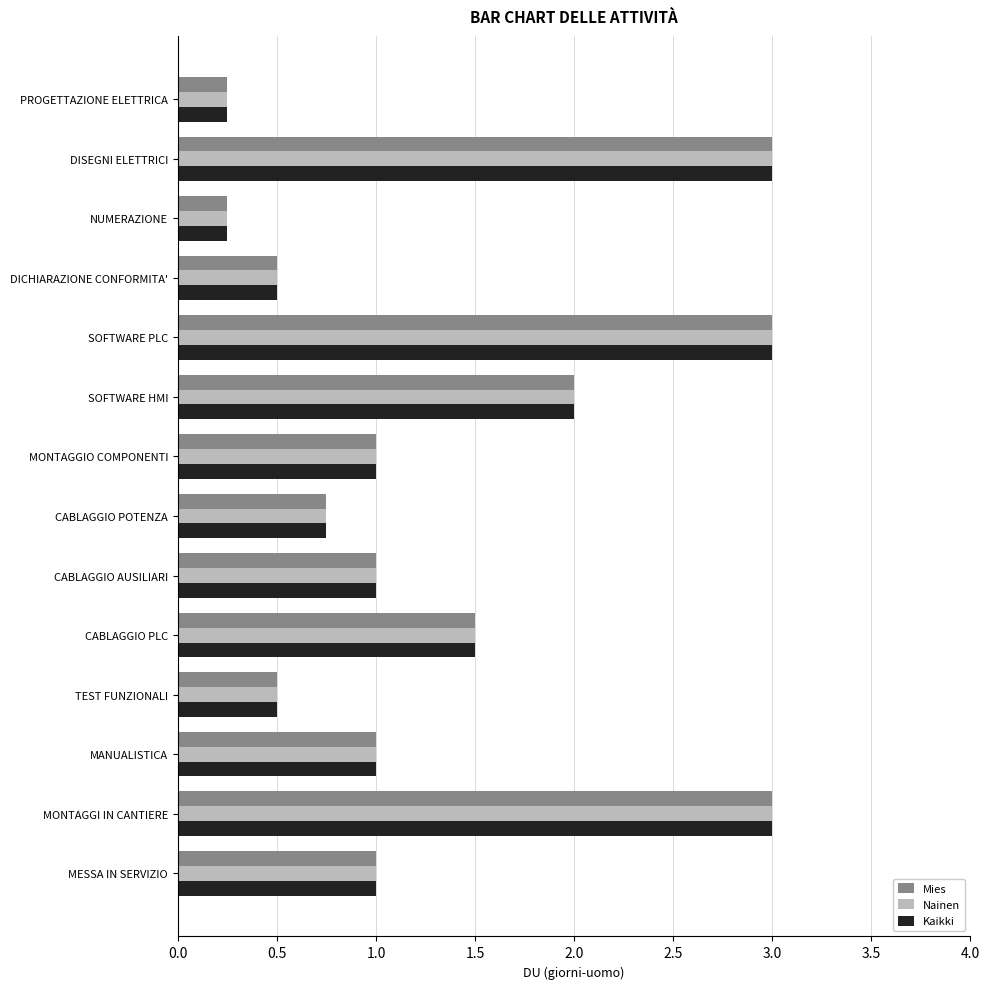

What is the total value across all series at MONTAGGI IN CANTIERE?

9.0